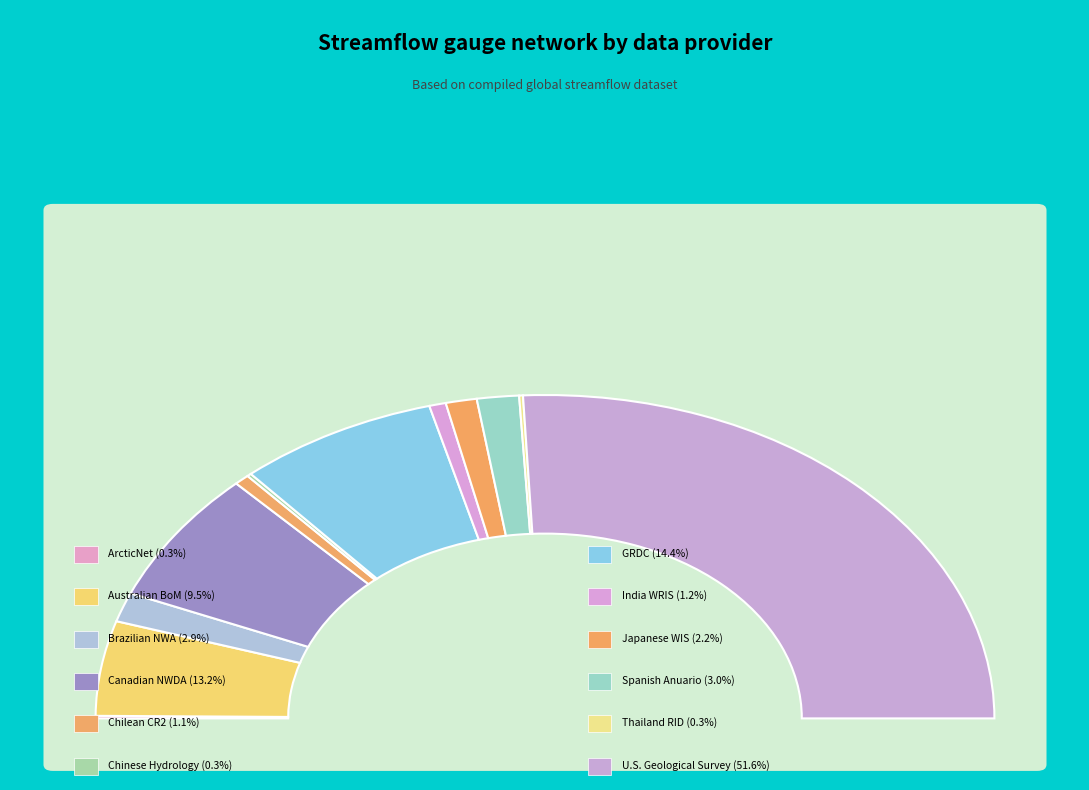

How many slices are in this pie chart?

12